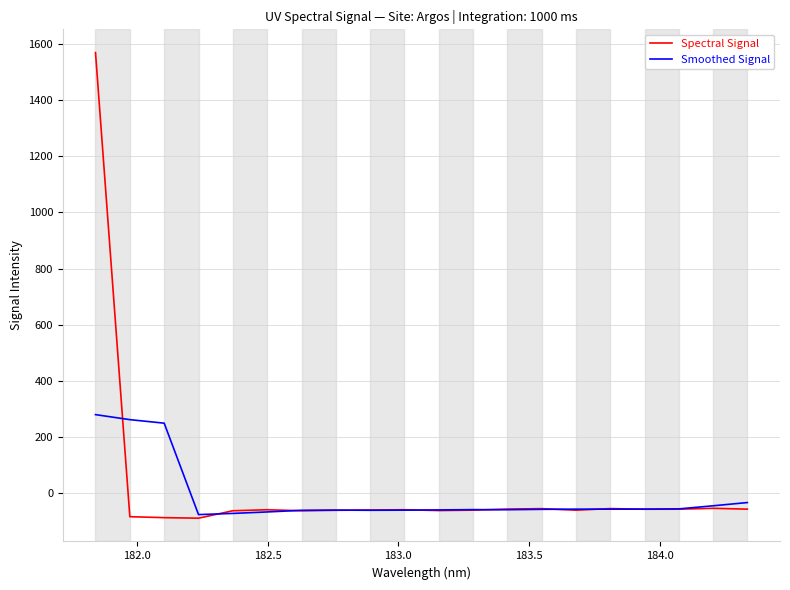

In Spectral Signal, how many points are lower than both neighbors (excluding endpoints)?

5